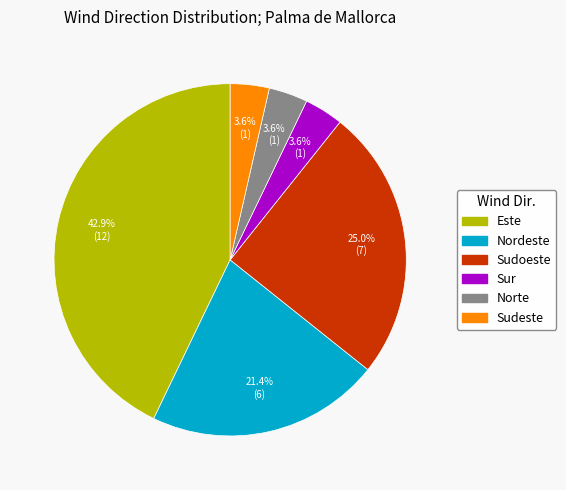

Count the number of slices in the pie.

6